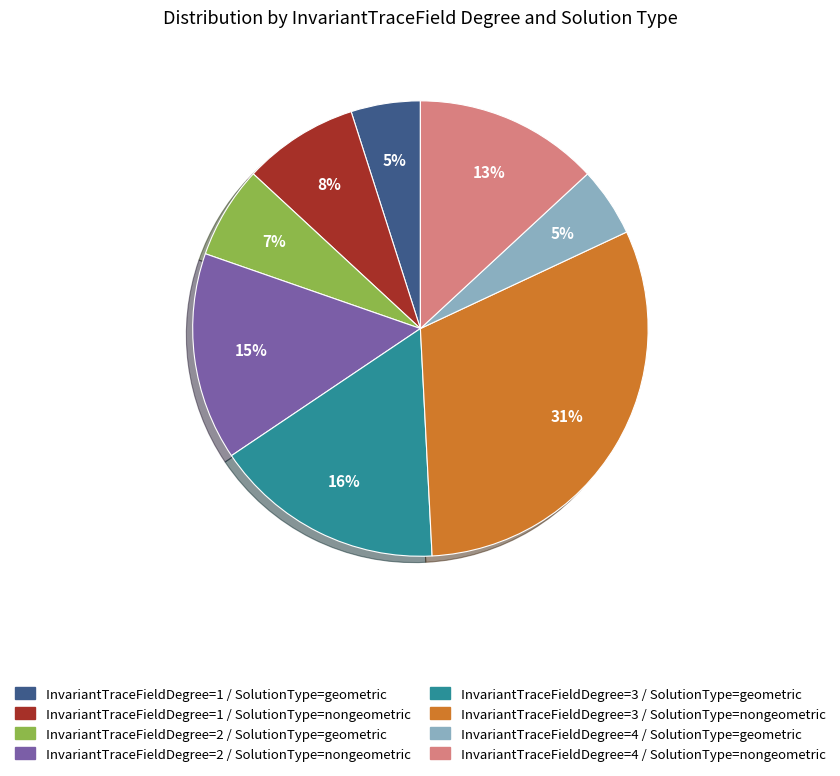

Does InvariantTraceFieldDegree=2 / SolutionType=geometric account for over 50% of the chart?

No